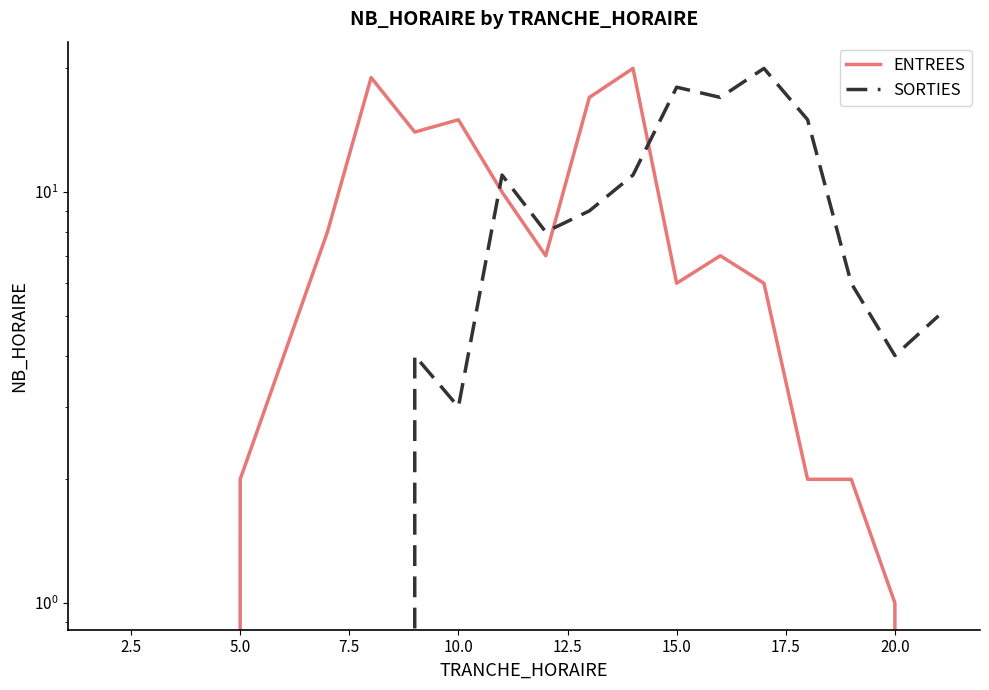

Reading right to left, transcribe all the data shown in this chart.

ENTREES: 0	1	2	2	6	7	6	20	17	7	10	15	14	19	8	4	2	0	0	0
SORTIES: 5	4	6	15	20	17	18	11	9	8	11	3	4	0	0	0	0	0	0	0